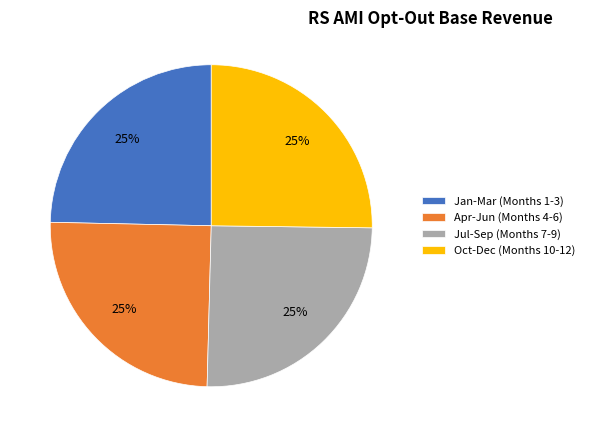

Does any single category account for the majority?

No